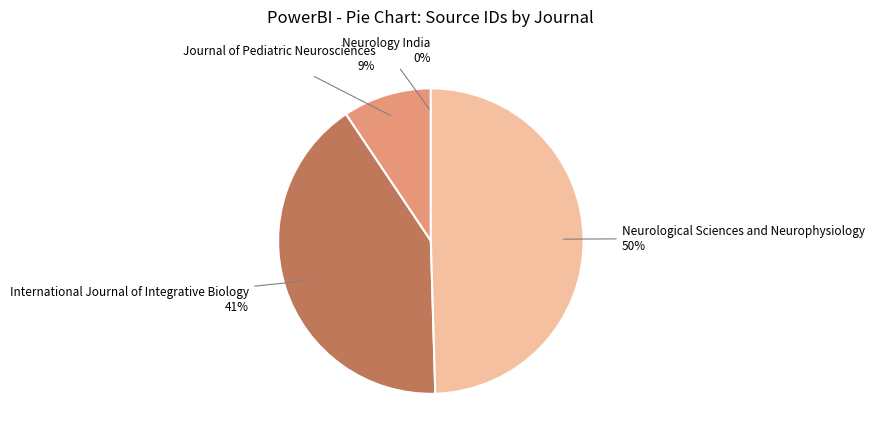

The International Journal of Integrative Biology 41% slice represents 41% of the pie. True or false?

True